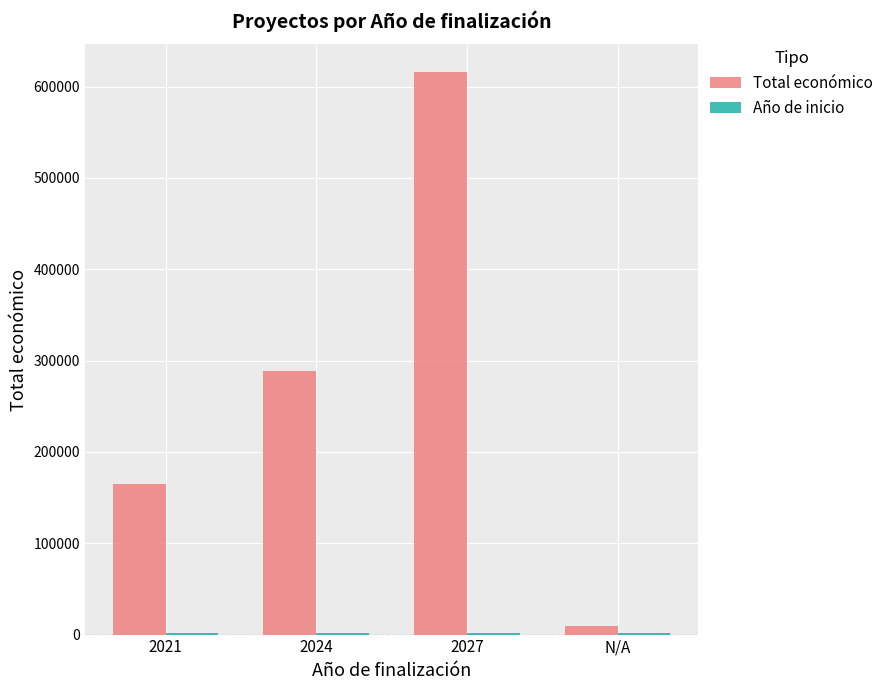

At which category is the sum across all series the highest?

2027